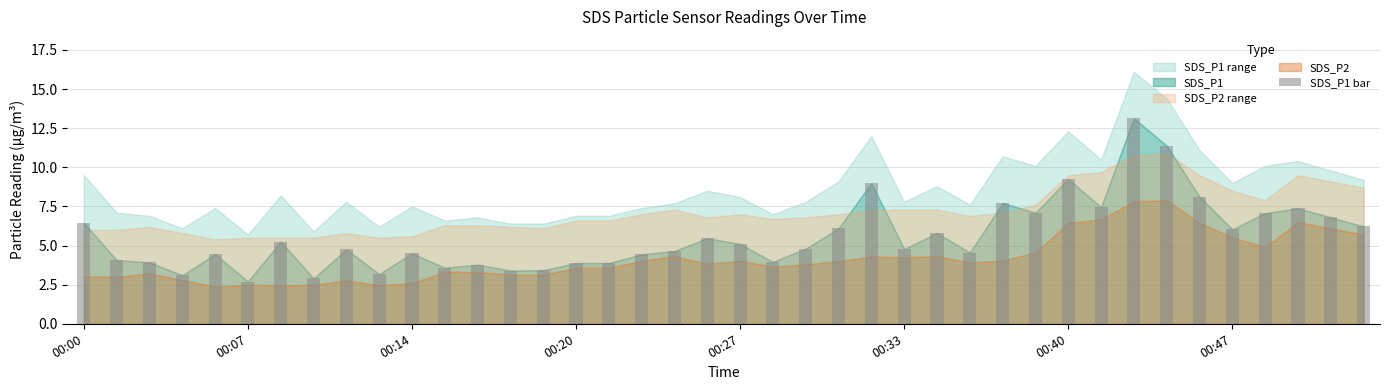

What is the difference between the second highest and minimum values?

8.7